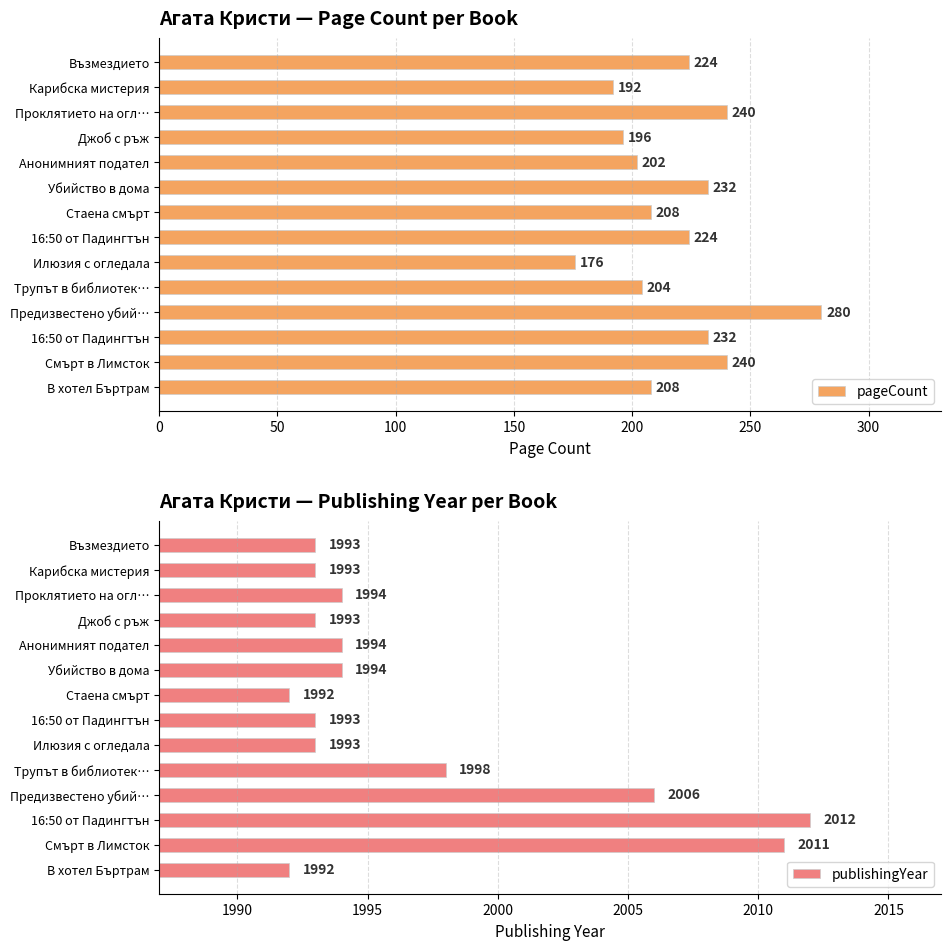

Rank the series by their maximum value, from lowest to highest.

pageCount, publishingYear